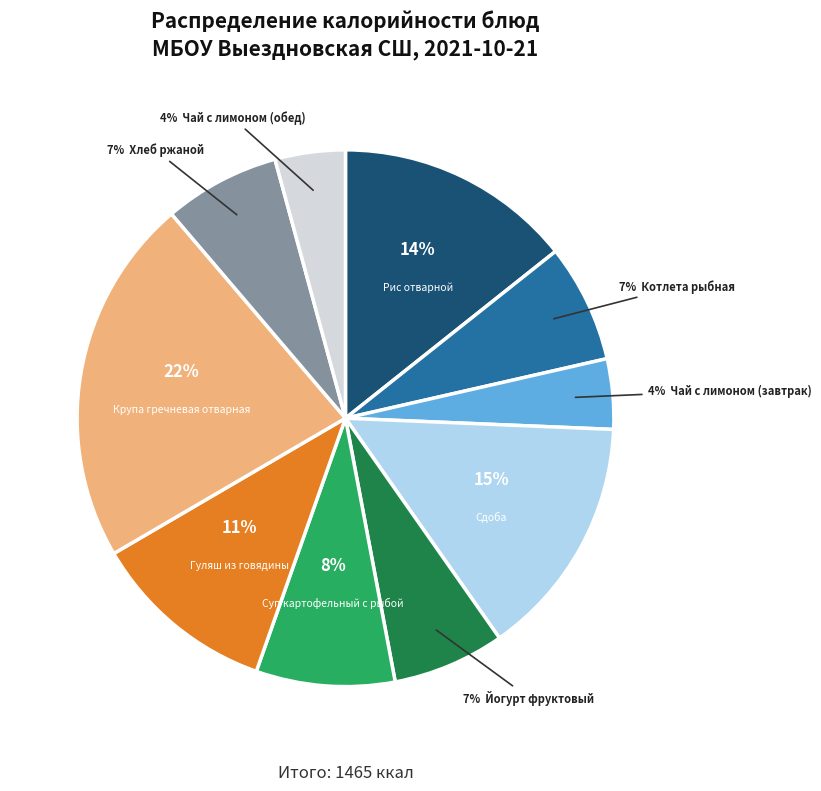

Count the number of slices in the pie.

10